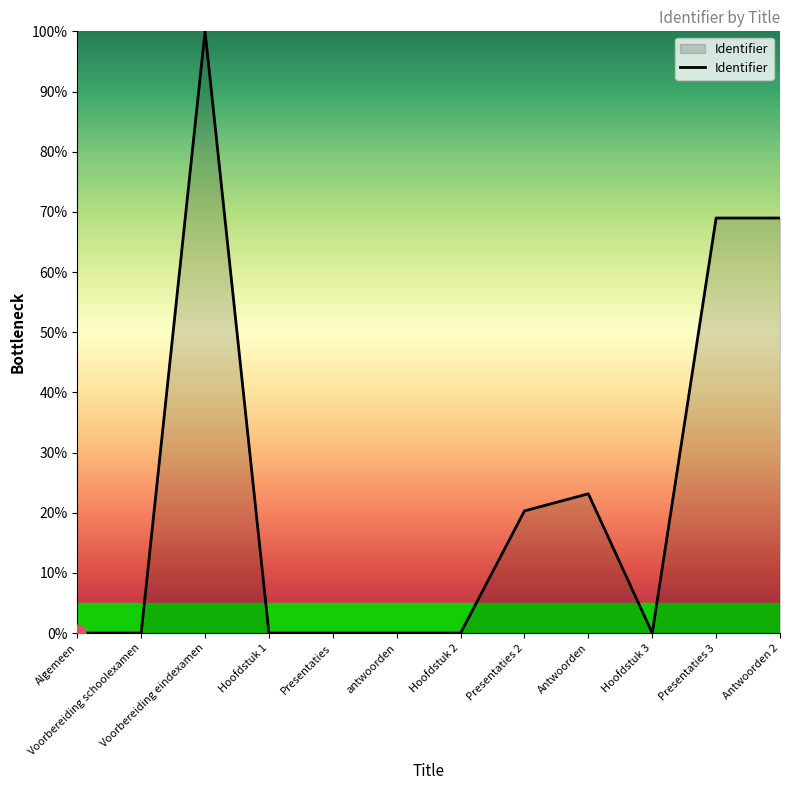

What is the difference between the maximum and minimum values?

100.0